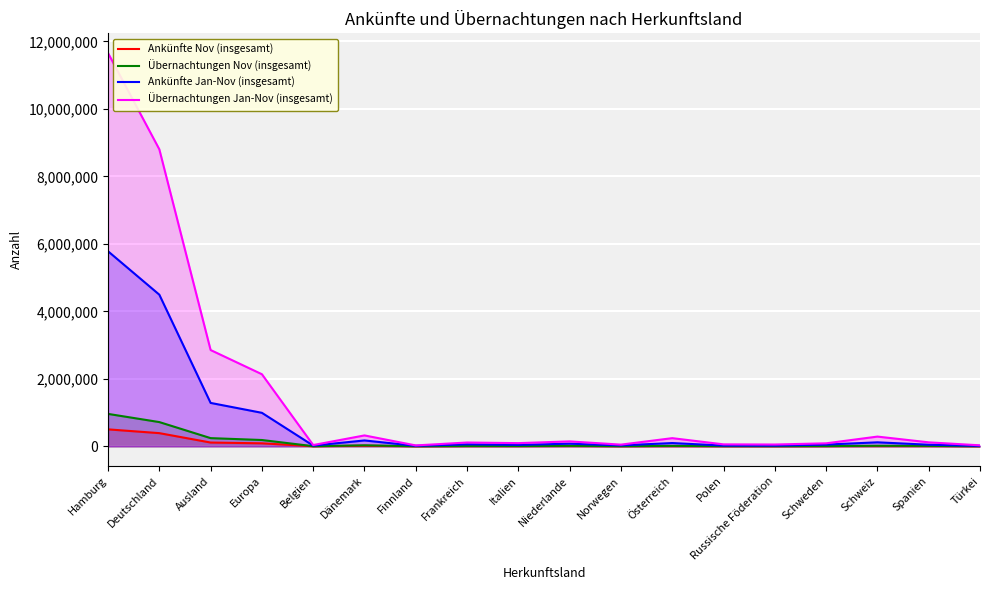

How many data points does each series have?

18